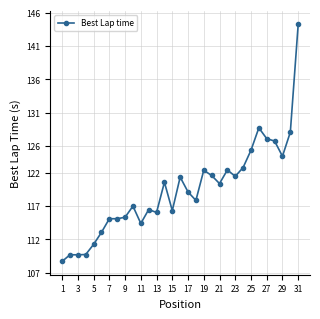

What is the value of the 21st point from the left?

120.4